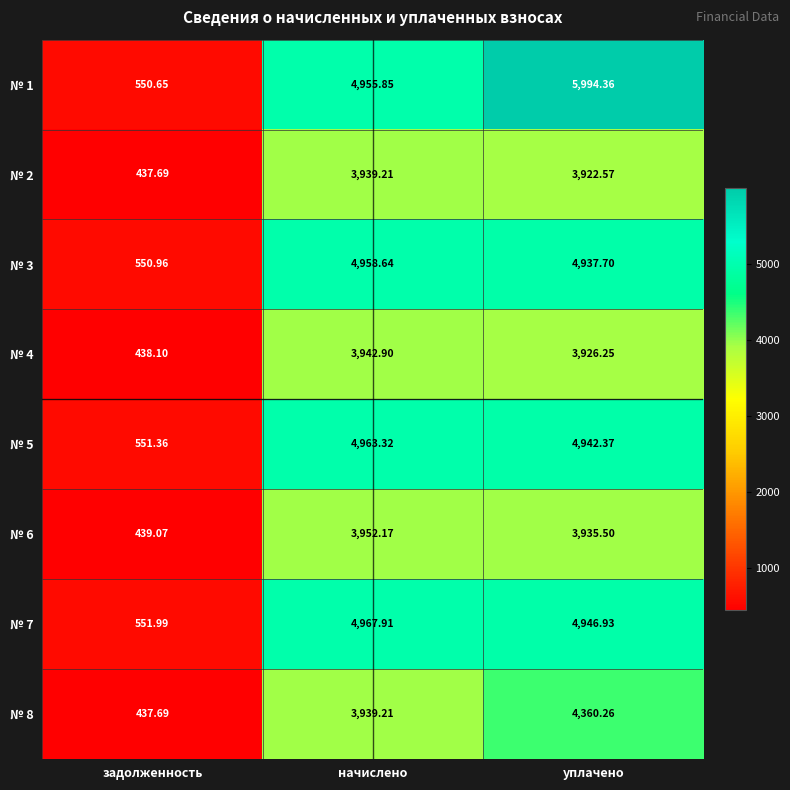

Which label corresponds to the largest value in the chart?

уплачено